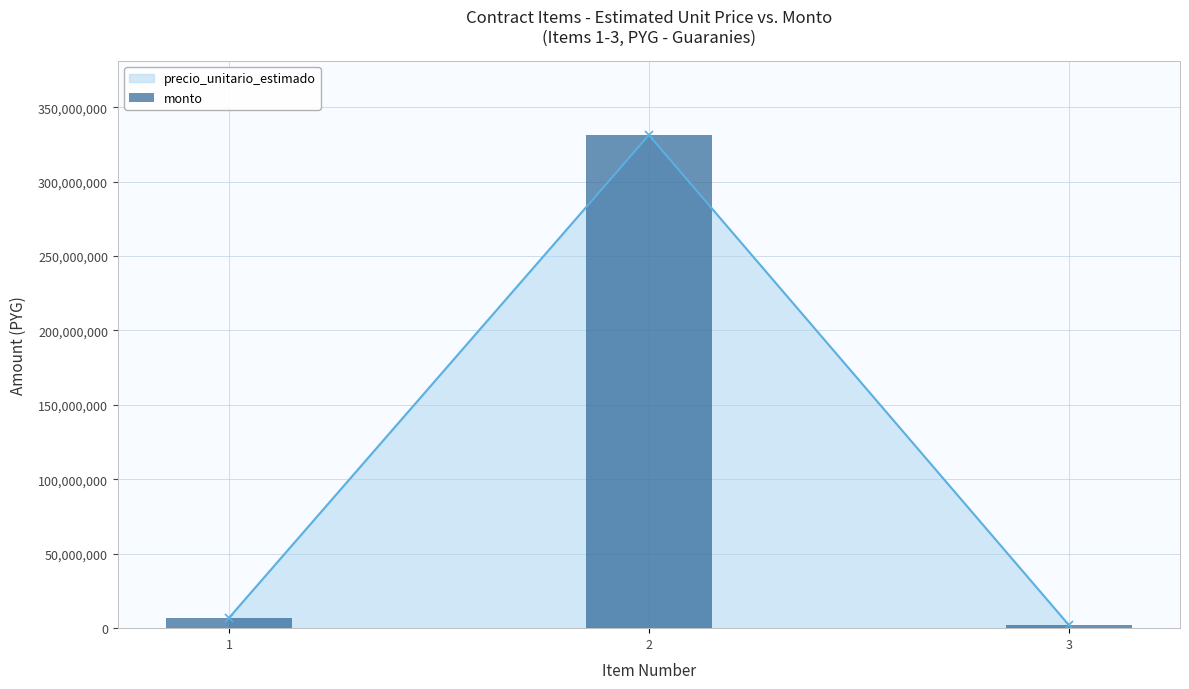

What is the change in value from 1 to 2?

+324317000